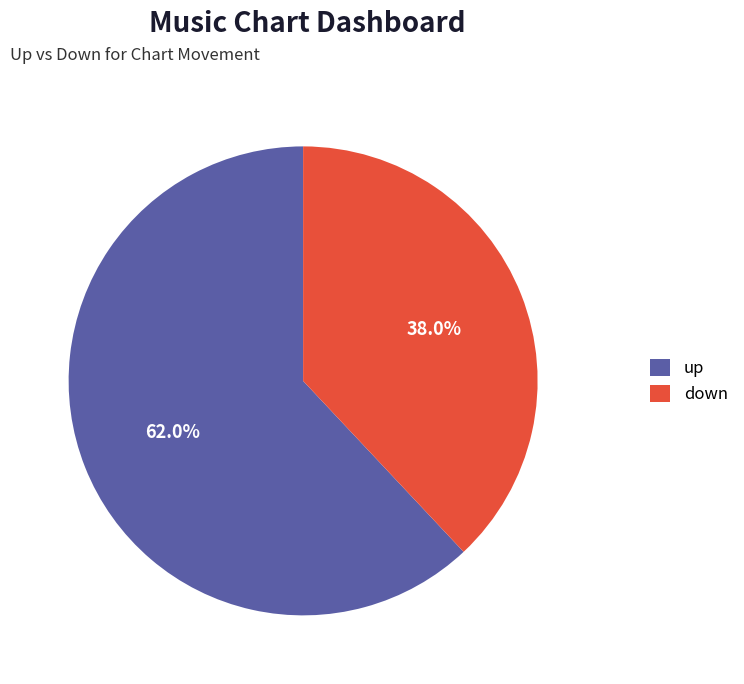

Approximately how many times larger is the value at down compared to up?

0.6